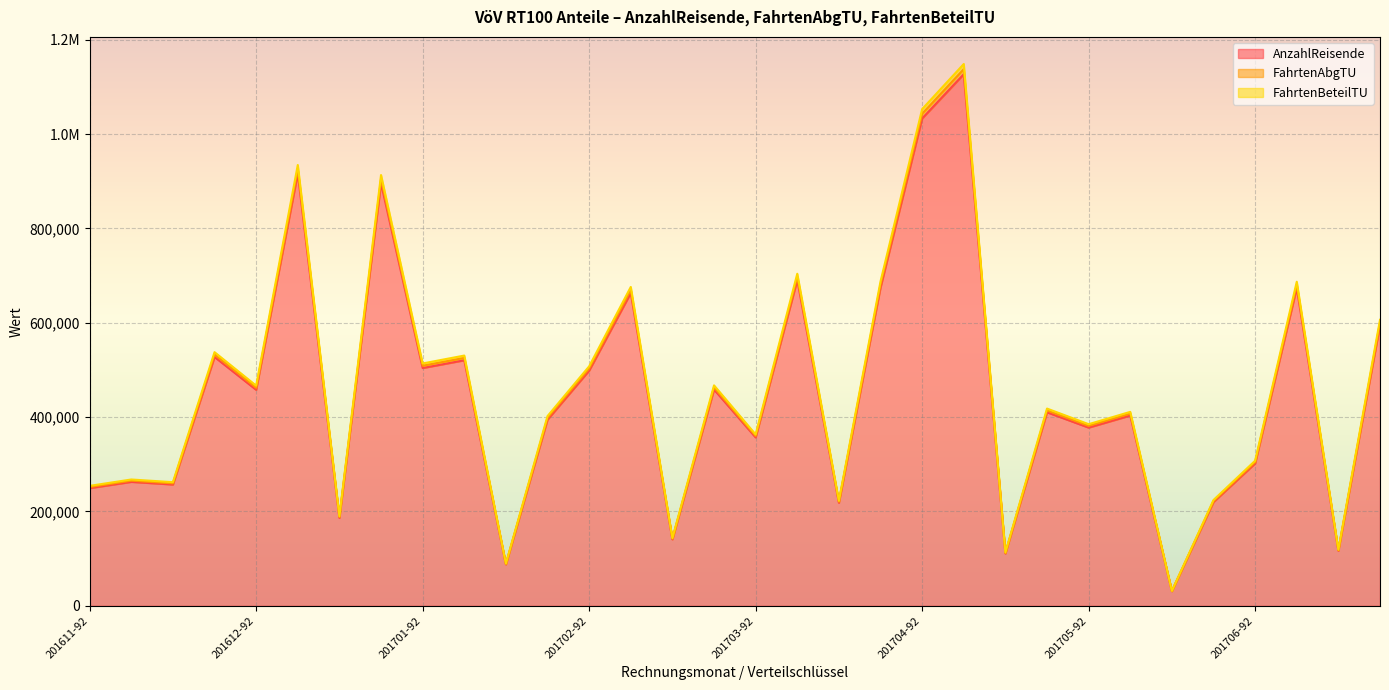

True or false: AnzahlReisende and FahrtenBeteilTU intersect in this chart.

False